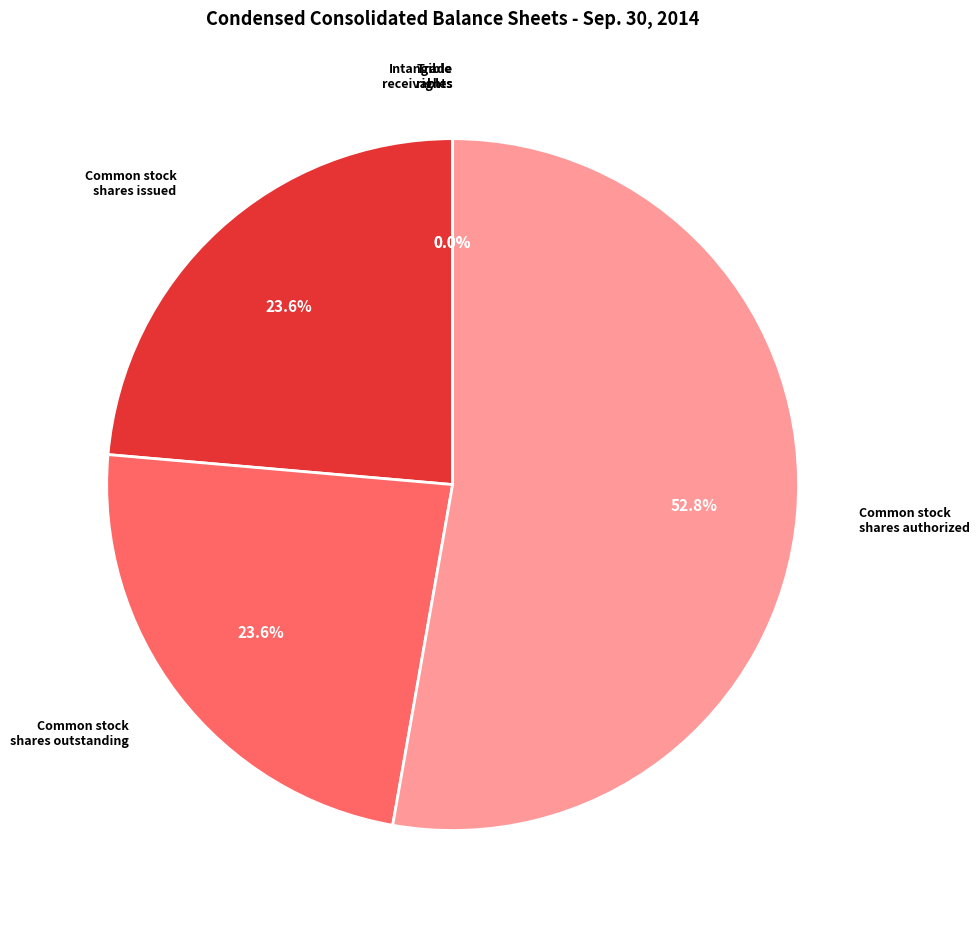

Between Common stock shares outstanding and Common stock shares authorized, which is larger?

Common stock shares authorized